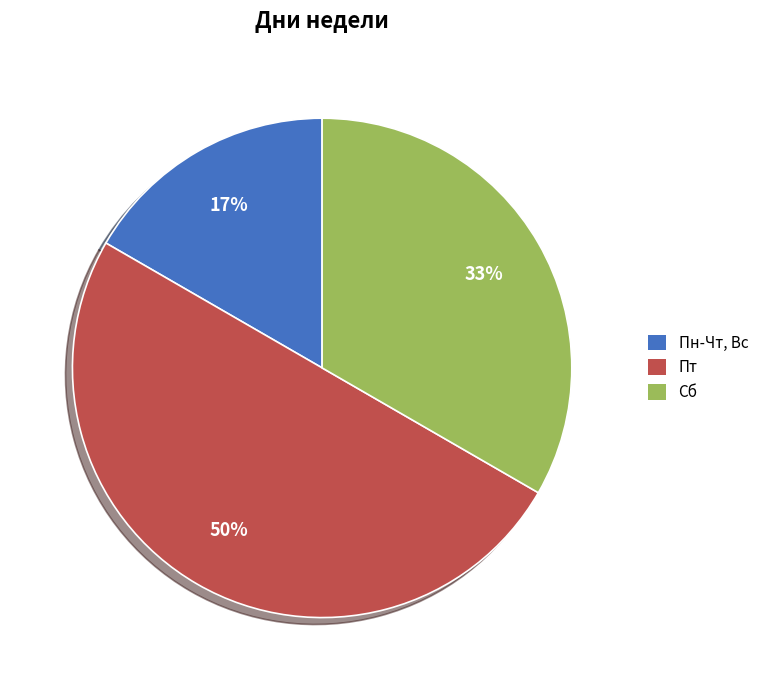

How many segments does this pie chart have?

3